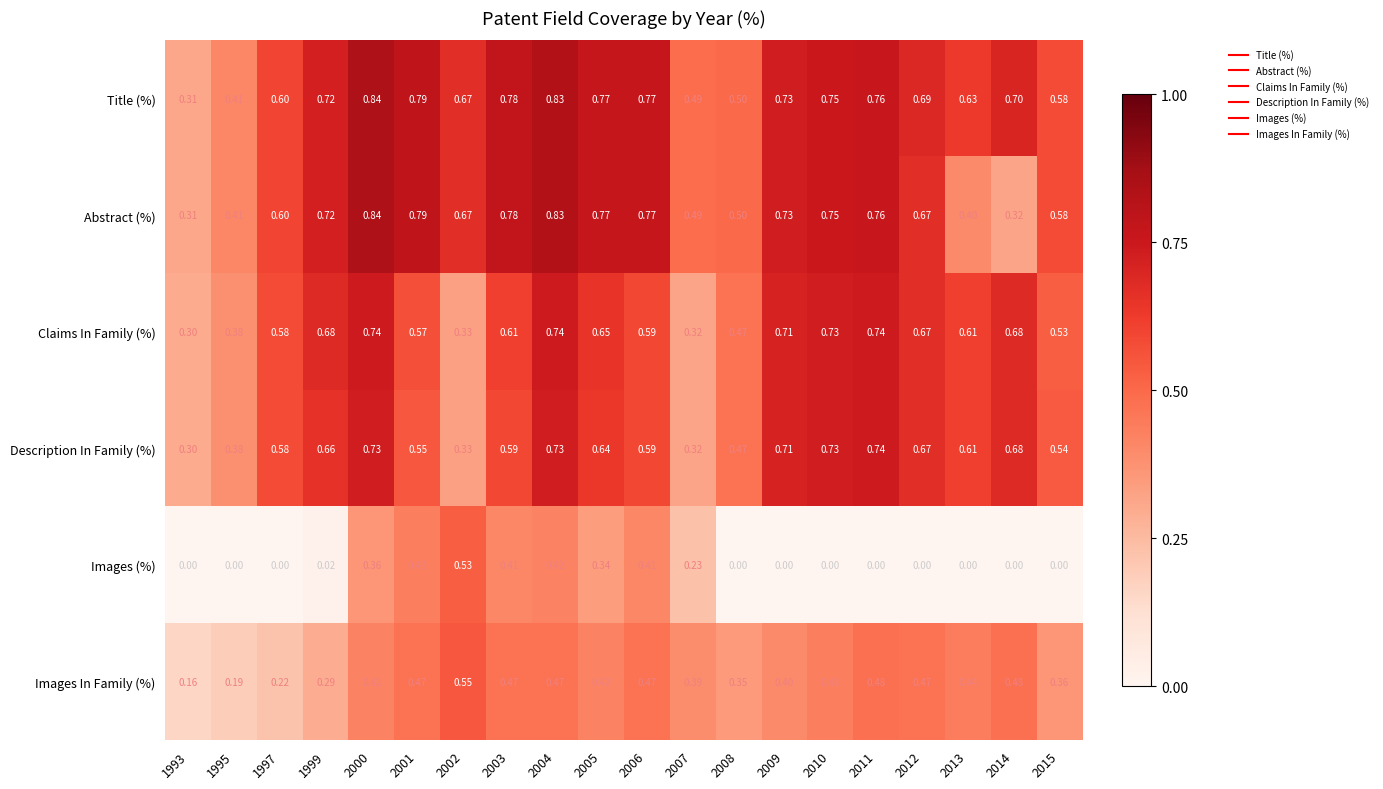

Between 1999 and 2013, which series saw the biggest shift?

Abstract (%)